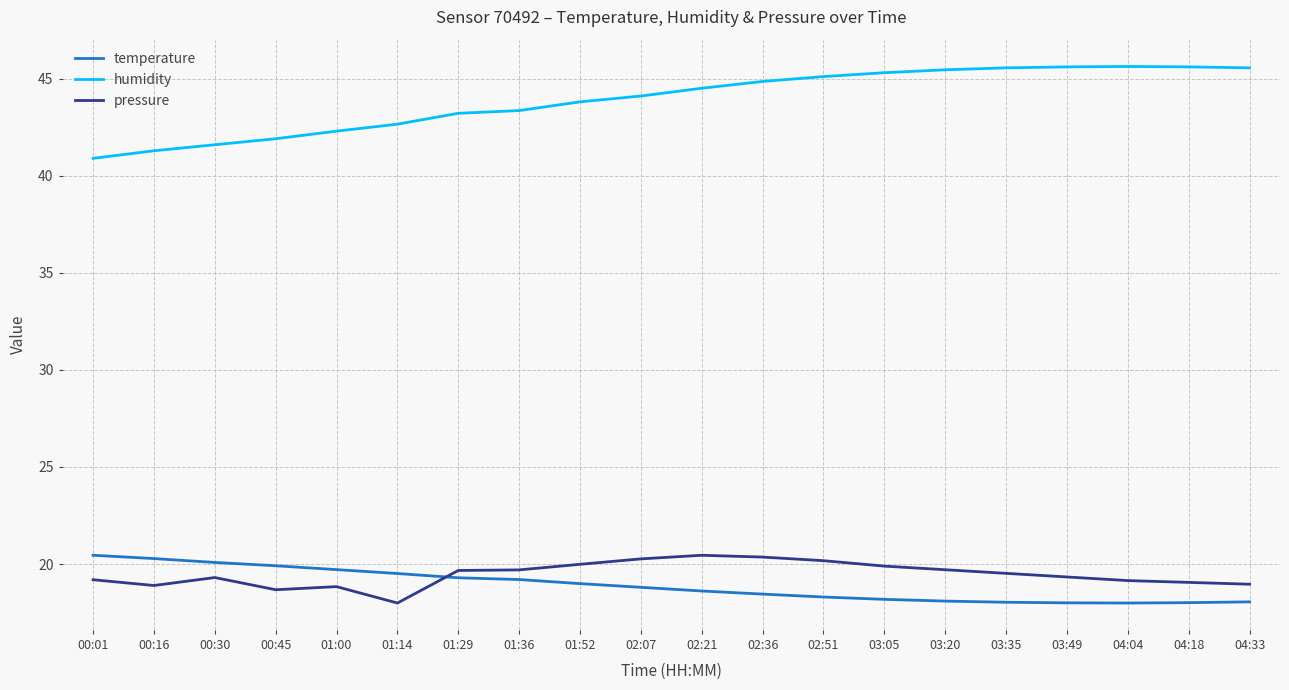

At 02:36, list the series in order from smallest to largest.

temperature, pressure, humidity